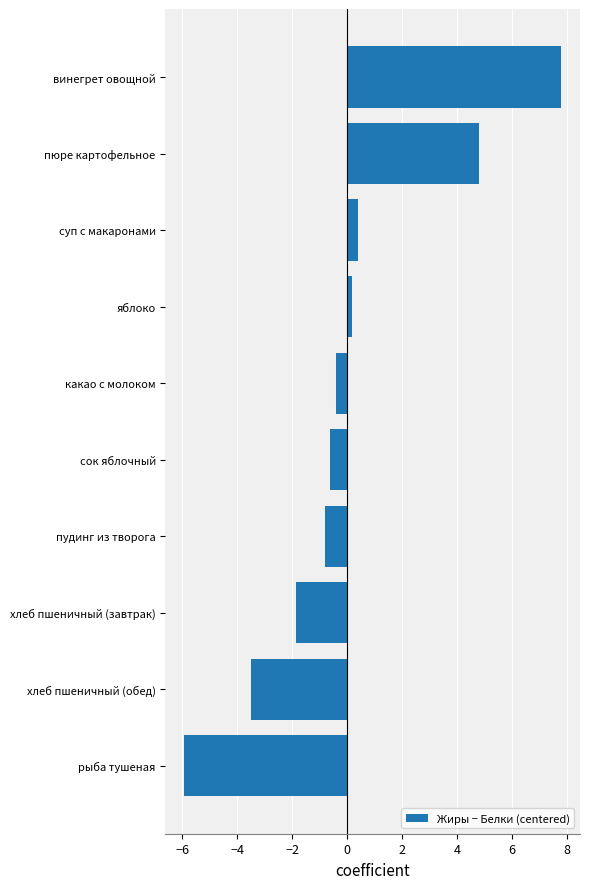

How many bars are there in total?

10